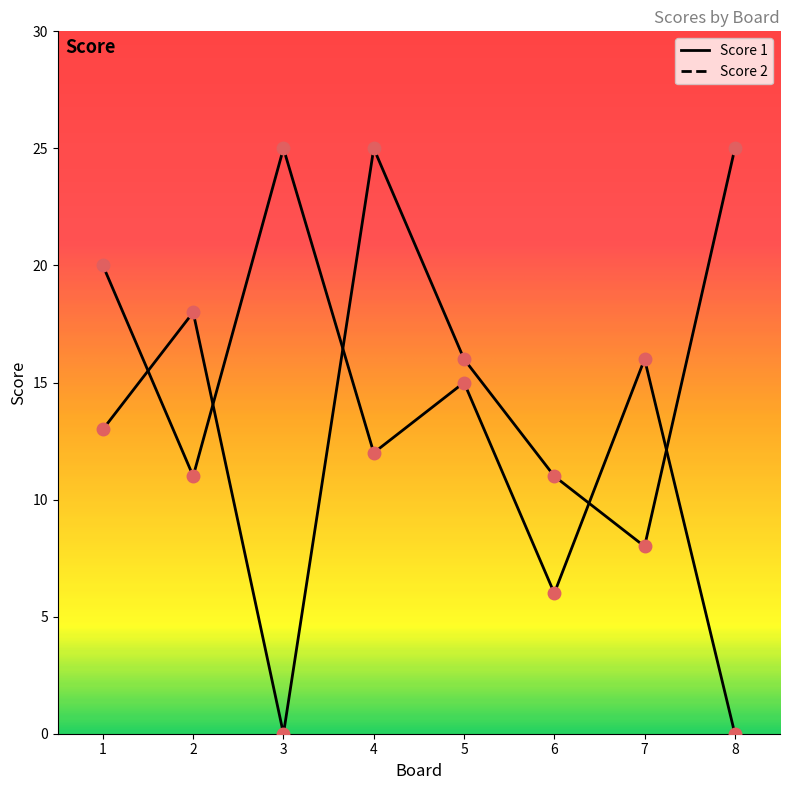

How many lines are shown in the chart?

2